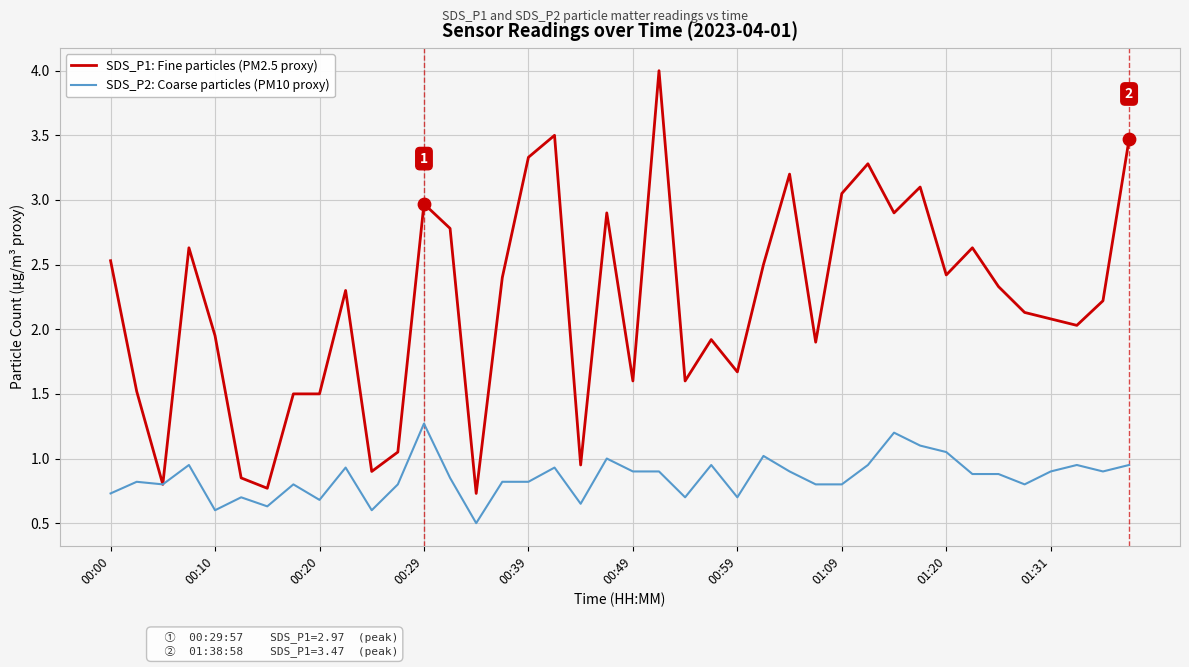

At how many categories does at least one series exceed 0?

40